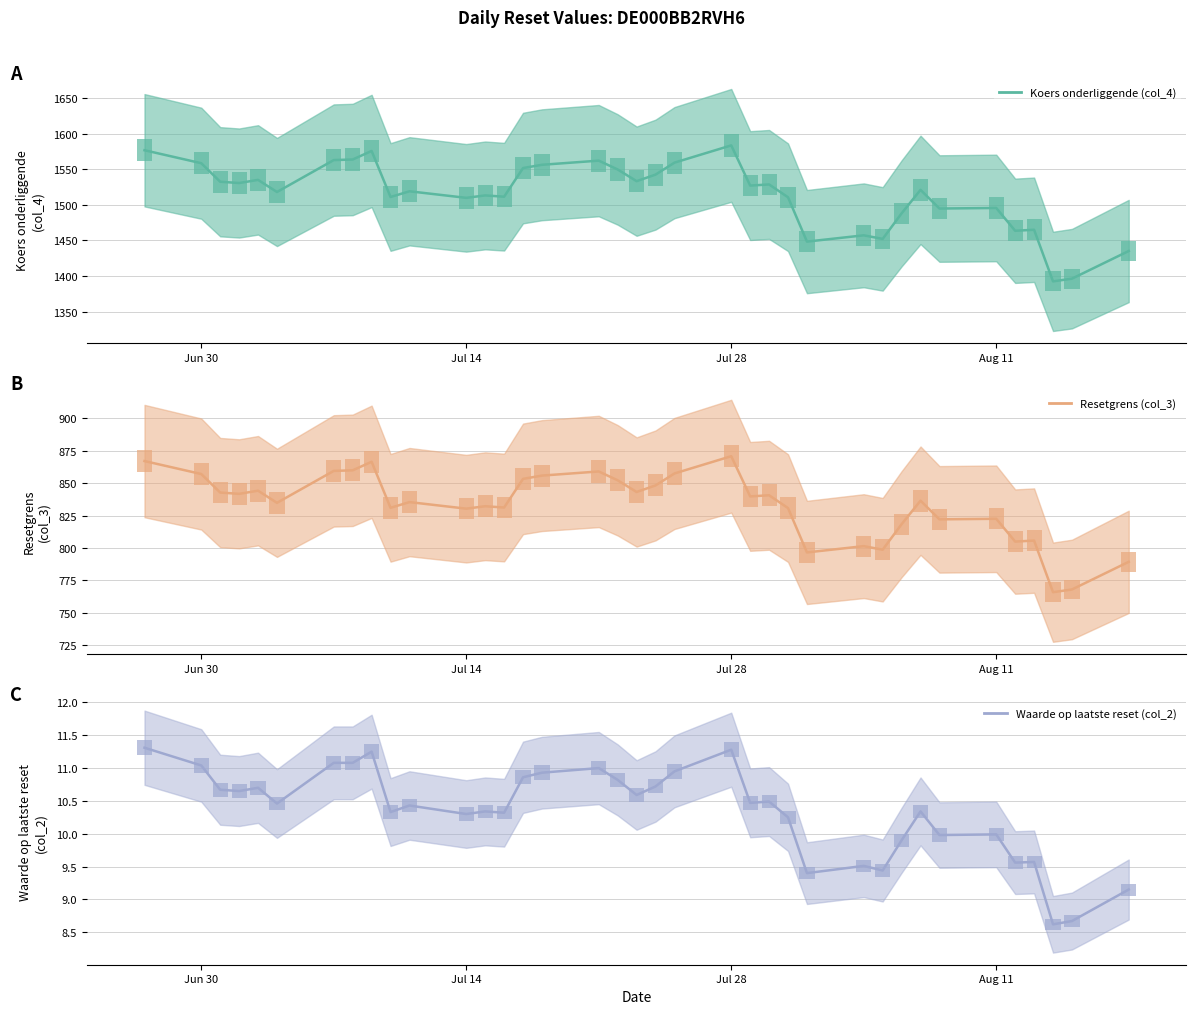

What is the difference between the maximum and second lowest values in the Resetgrens (col_3) series?

102.9